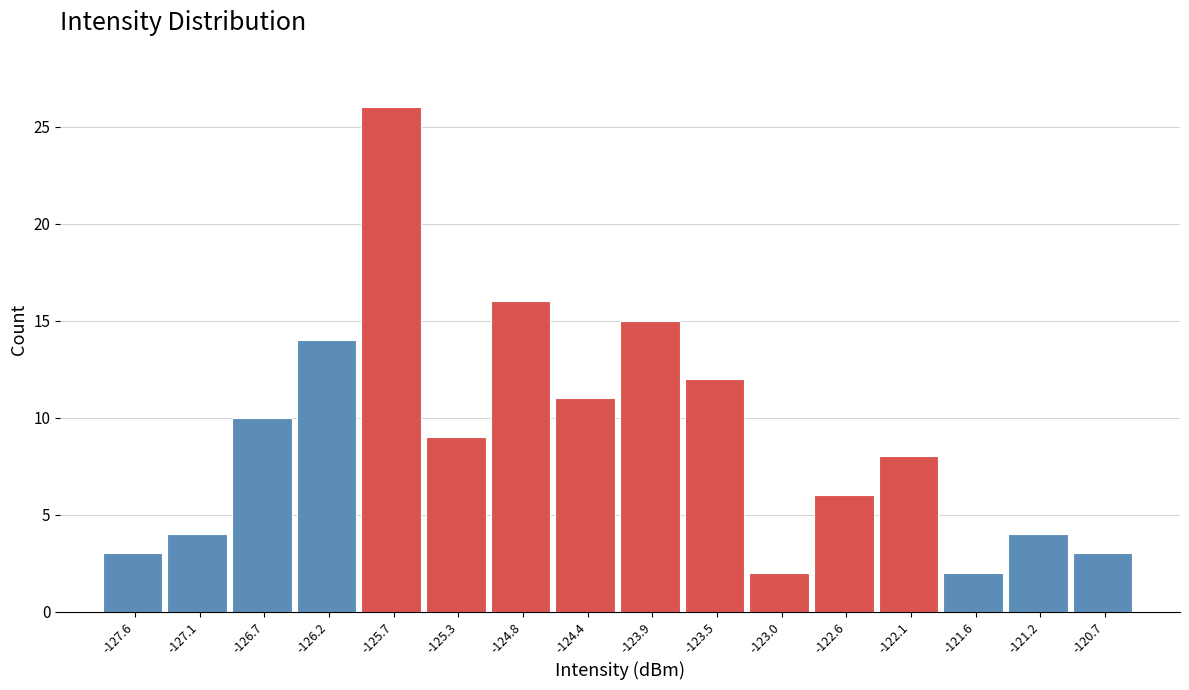

Which range on the x-axis has the tallest bar?

-125.95 to -125.50